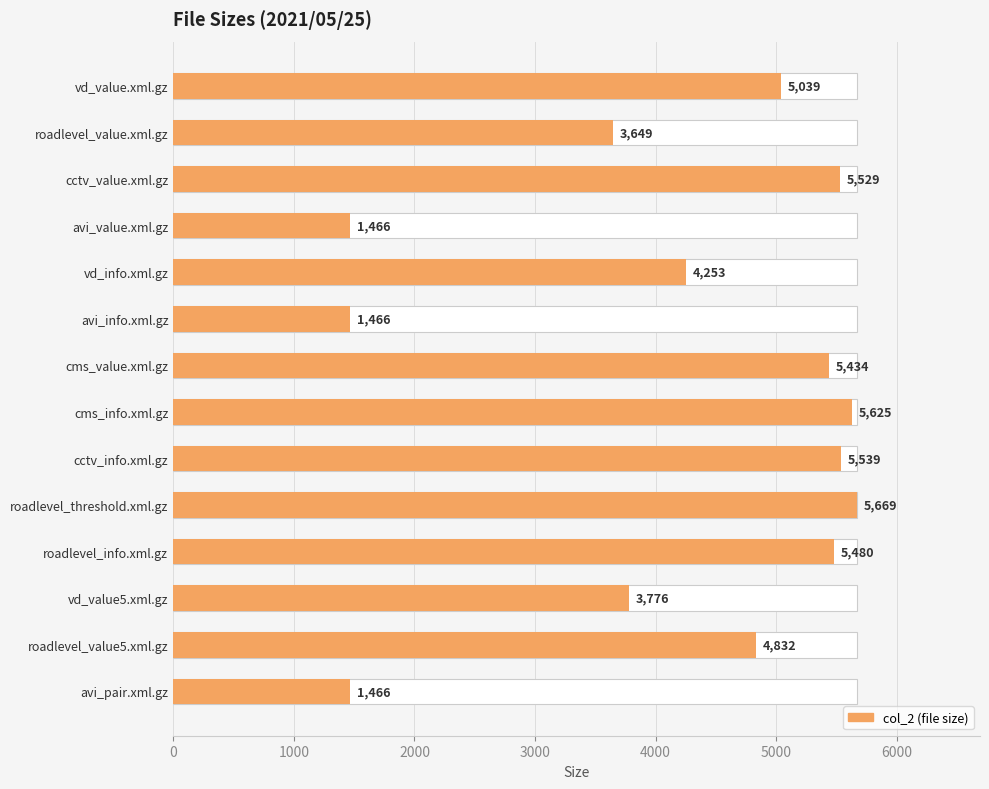

What is the difference between the maximum and minimum values?

4203